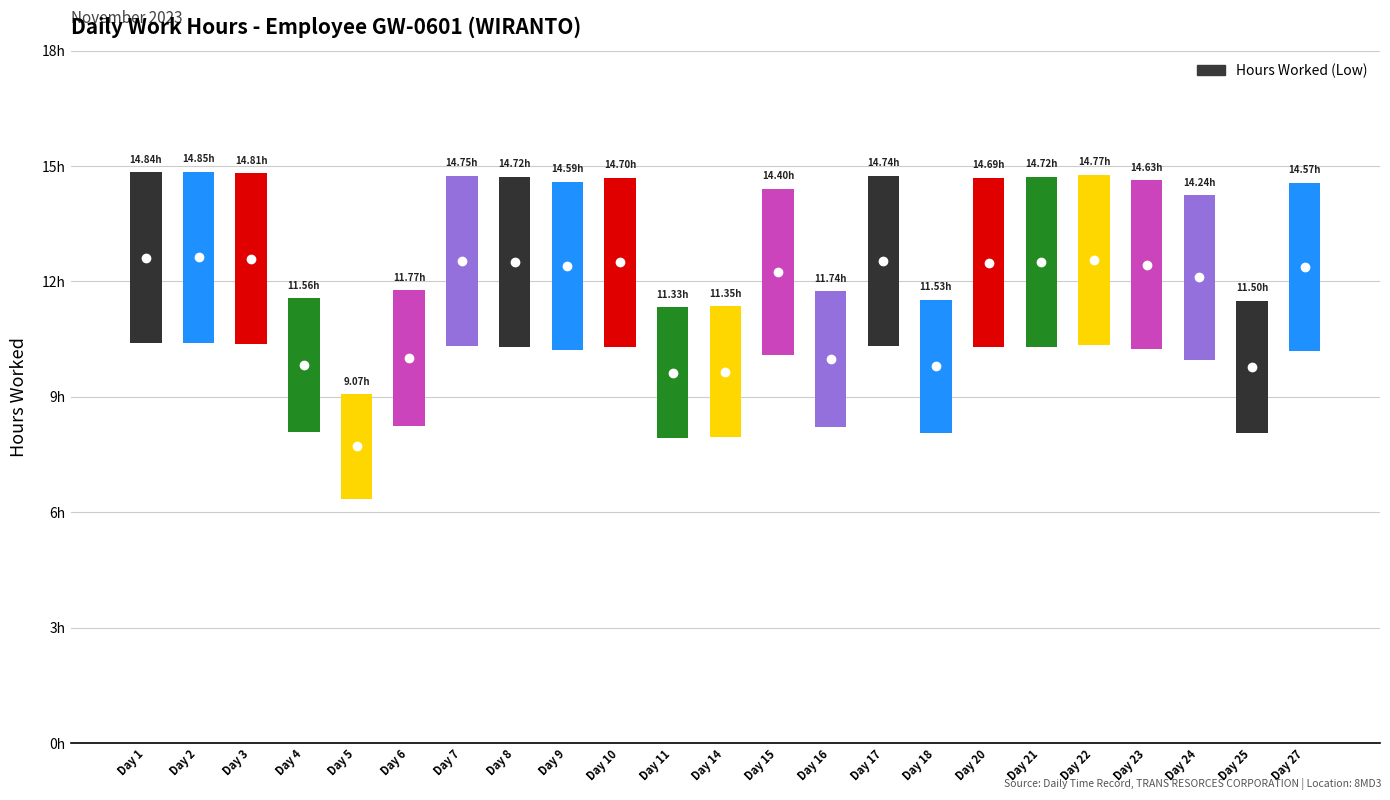

Reading right to left, what are all the values shown in this chart?

4.4	3.5	4.3	4.4	4.4	4.4	4.4	3.5	4.4	3.5	4.3	3.4	3.4	4.4	4.4	4.4	4.4	3.5	2.7	3.5	4.4	4.5	4.5